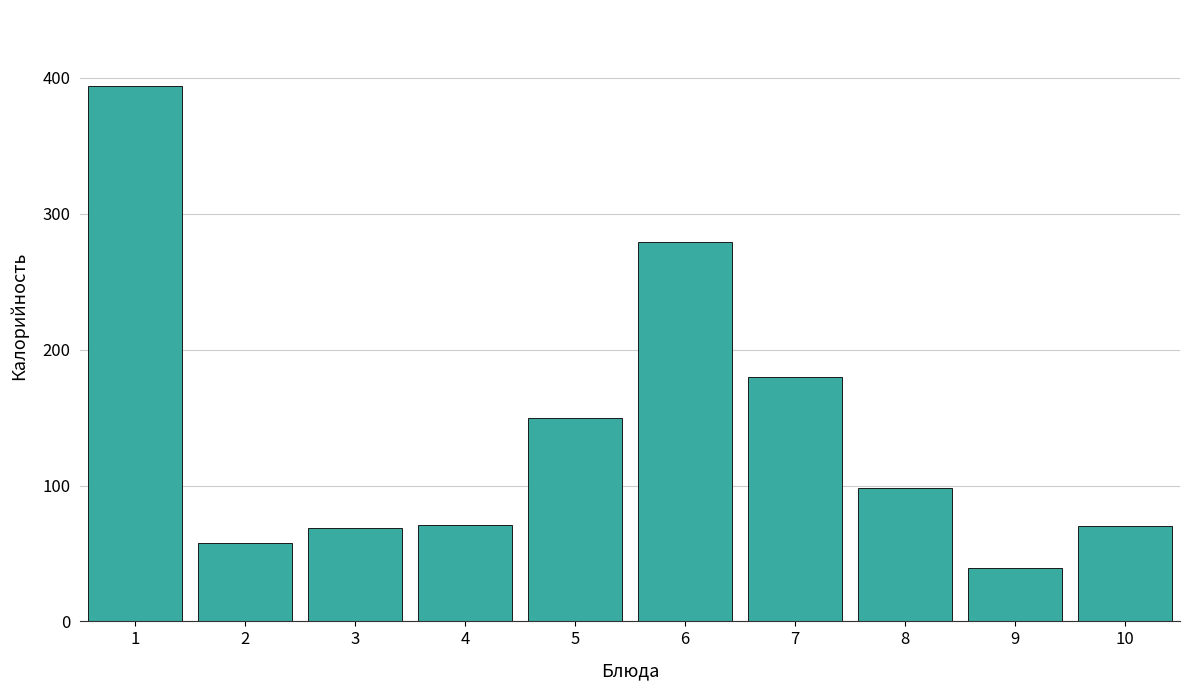

What is the value of the 10th bar from the left?

70